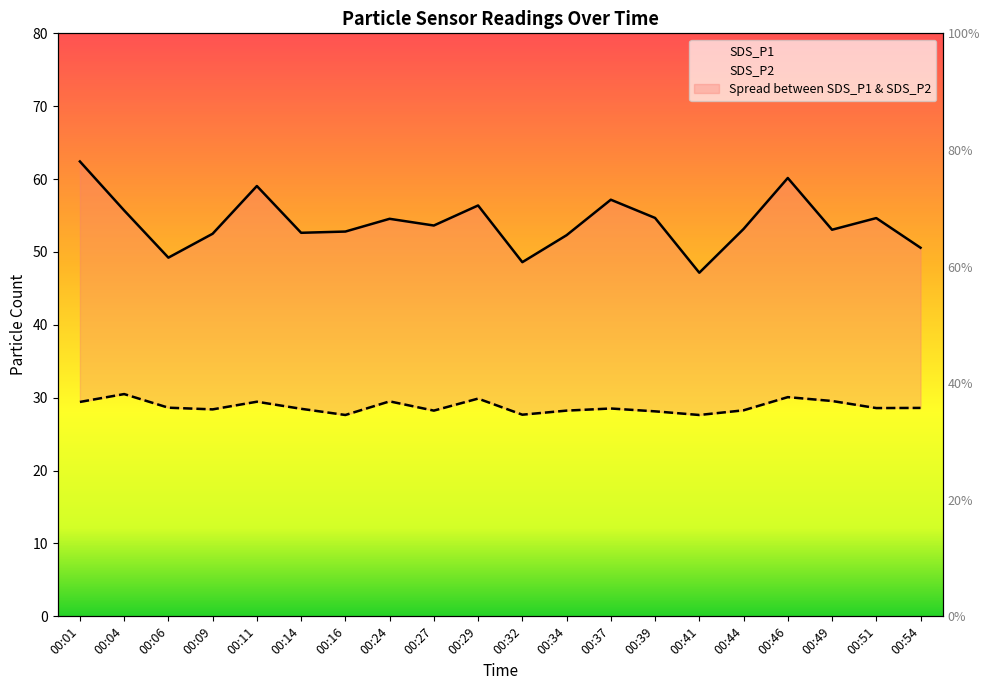

Reading left to right, list all the values displayed in this chart.

SDS_P1: 00:01=62.4	00:04=55.7	00:06=49.2	00:09=52.5	00:11=59.0	00:14=52.6	00:16=52.8	00:24=54.5	00:27=53.6	00:29=56.4	00:32=48.6	00:34=52.3	00:37=57.2	00:39=54.7	00:41=47.1	00:44=53.1	00:46=60.1	00:49=53.0	00:51=54.6	00:54=50.6
SDS_P2: 00:01=29.4	00:04=30.5	00:06=28.6	00:09=28.4	00:11=29.4	00:14=28.5	00:16=27.6	00:24=29.5	00:27=28.2	00:29=29.9	00:32=27.7	00:34=28.2	00:37=28.5	00:39=28.1	00:41=27.6	00:44=28.3	00:46=30.1	00:49=29.6	00:51=28.6	00:54=28.6